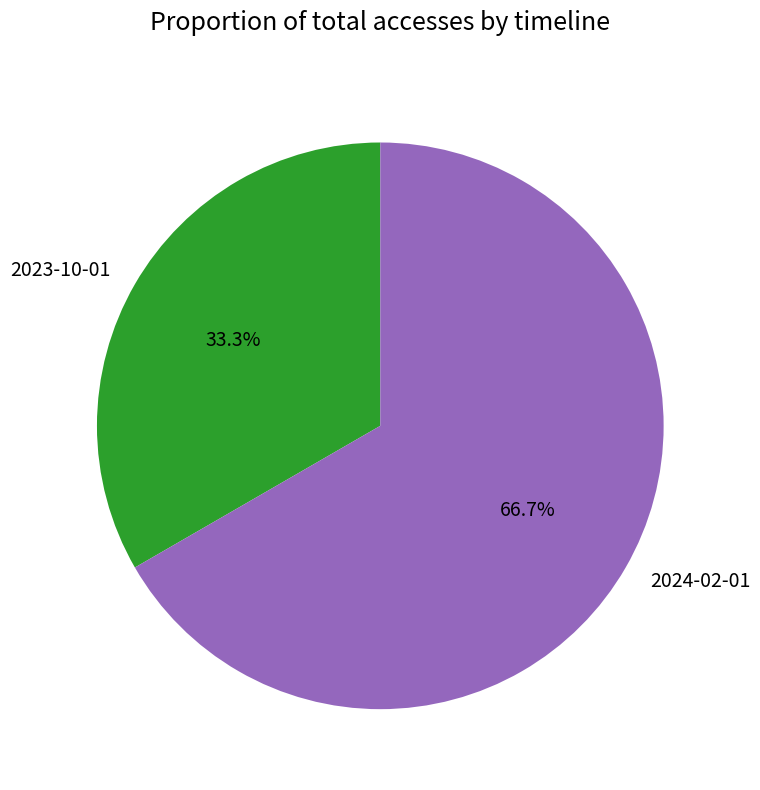

What percentage do 2023-10-01 and 2024-02-01 together represent?

100.0%